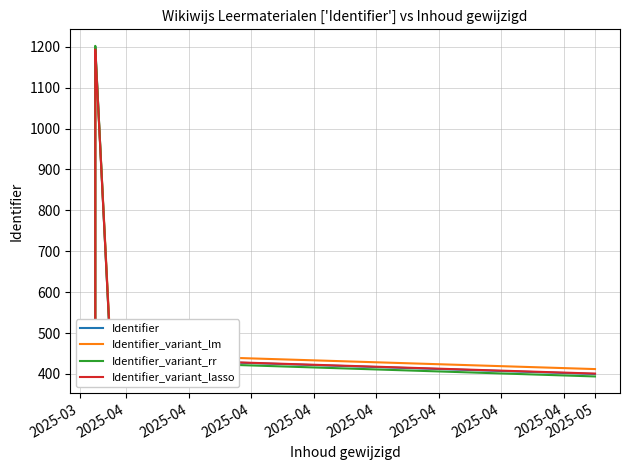

Rank the series by their average value, from lowest to highest.

Identifier_variant_lasso, Identifier_variant_rr, Identifier, Identifier_variant_lm